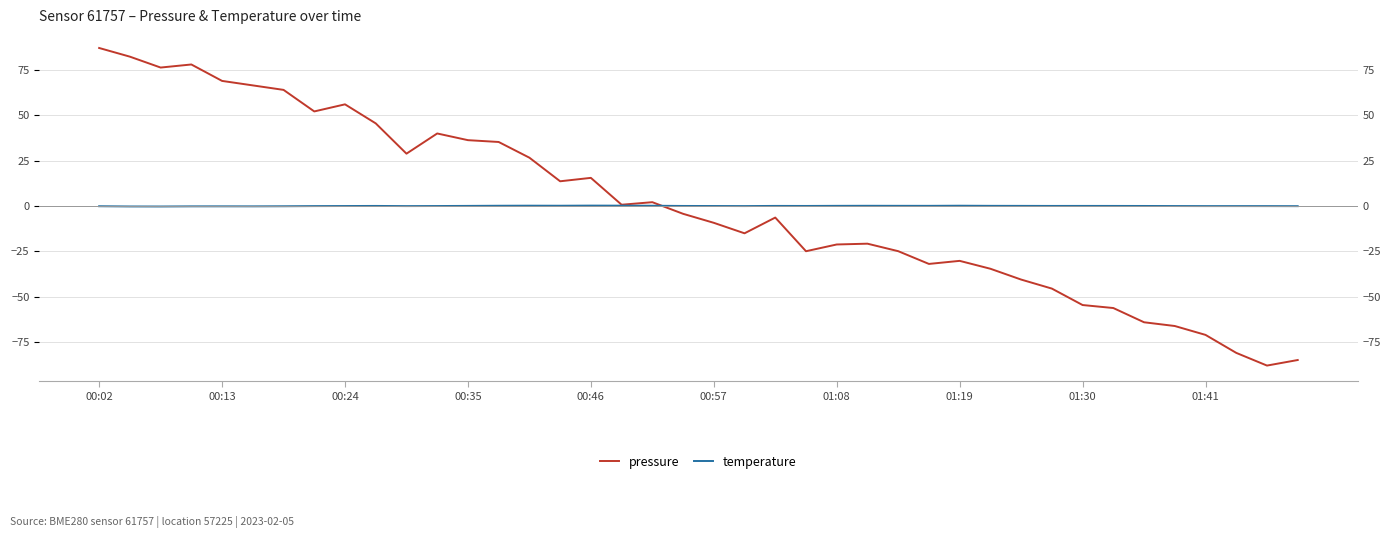

How many negative values does the temperature series have?

18